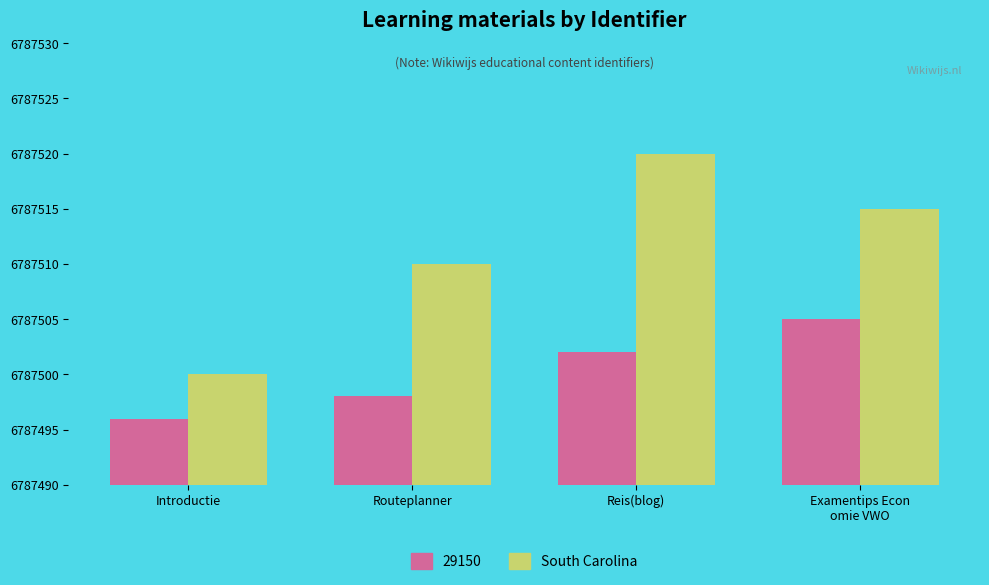

Read the South Carolina value at Routeplanner, to the nearest 10.

6787510